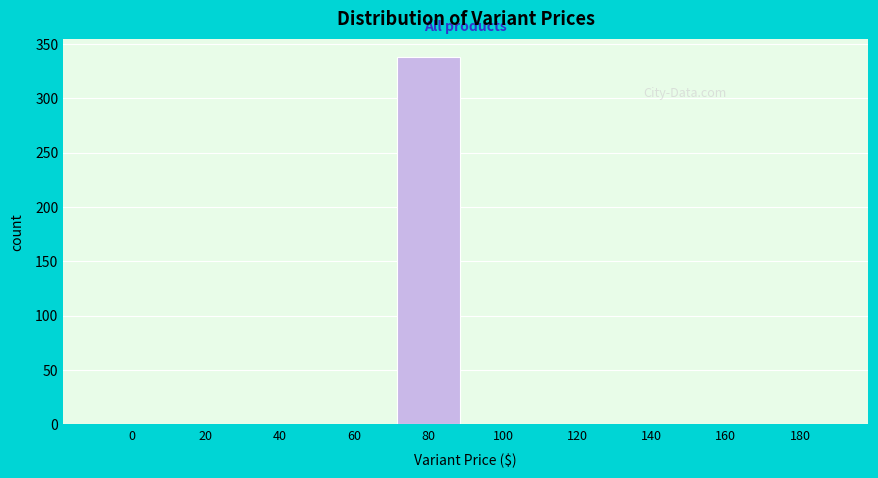

Reading left to right, list all the values displayed in this chart.

0=0	20=0	40=0	60=0	80=338	100=0	120=0	140=0	160=0	180=0